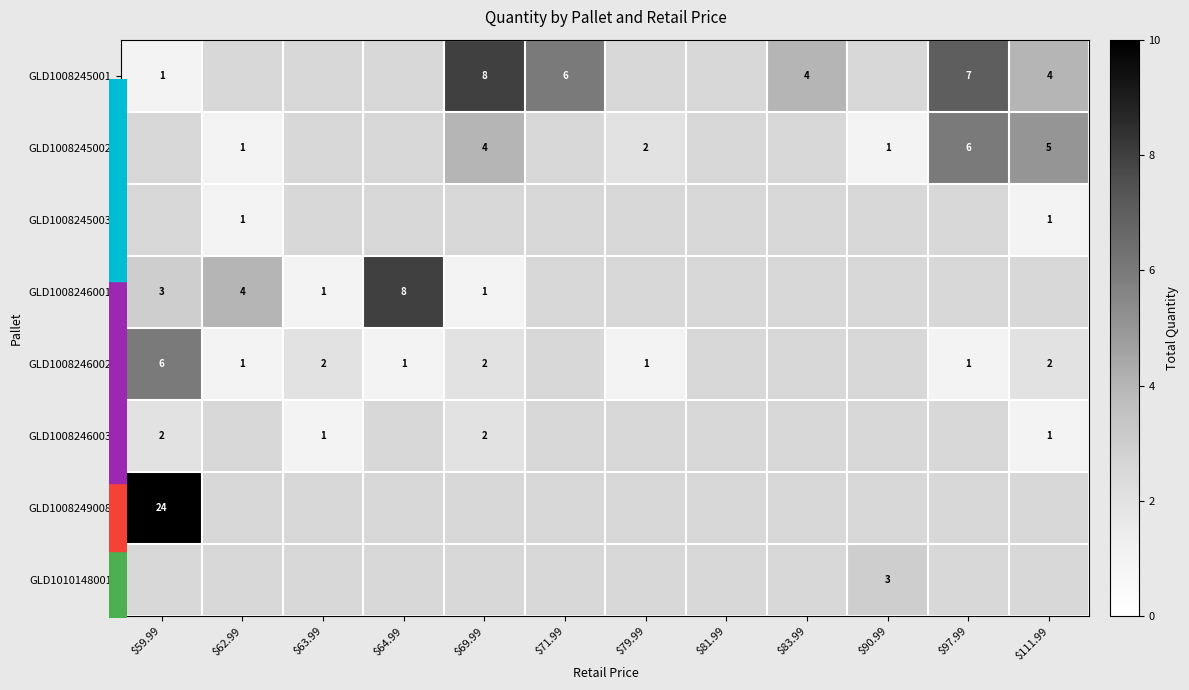

The GLD1008245002 series shows 1.7 at $62.99. True or false?

False